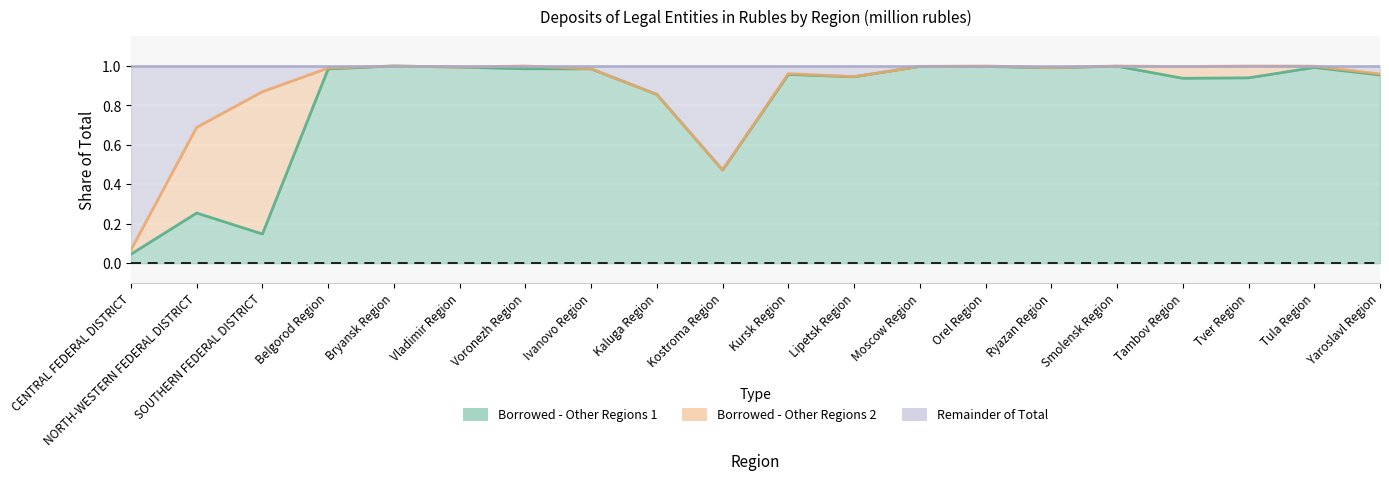

What is the sum of all Rest of Total values?

20.0